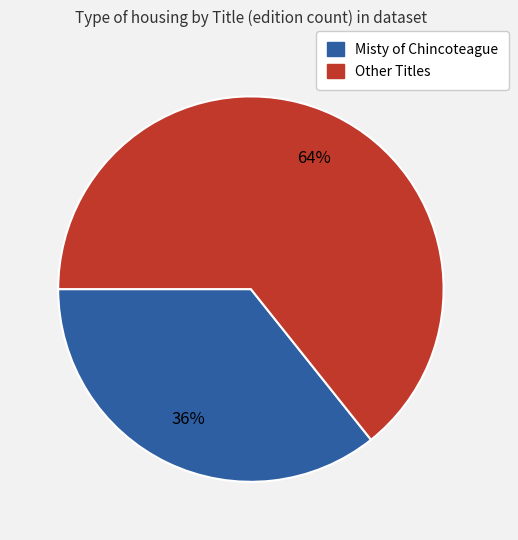

Count the number of slices in the pie.

2